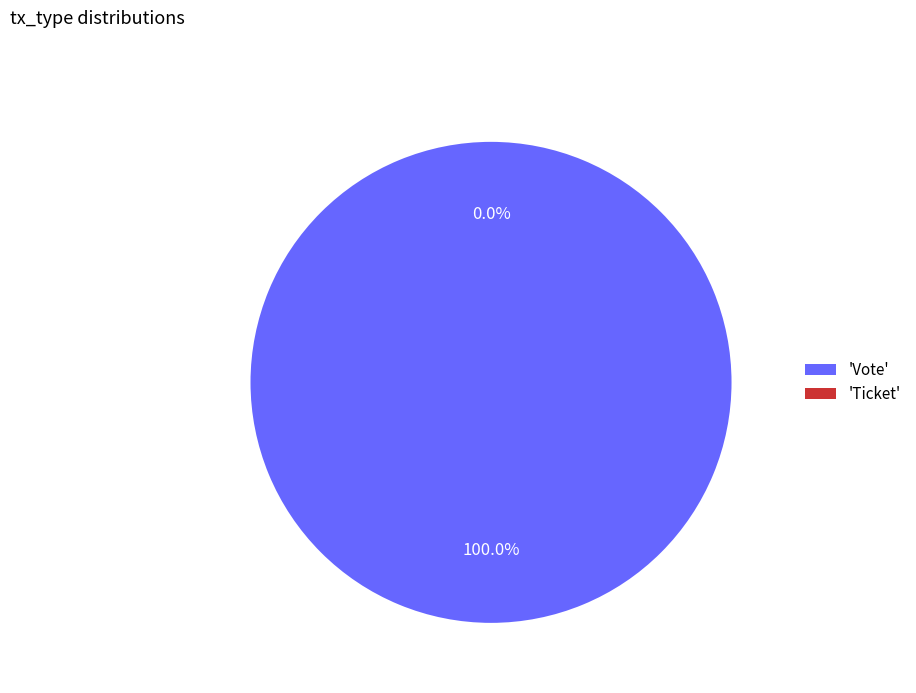

What percentage is the Vote slice, to the nearest percent?

100%